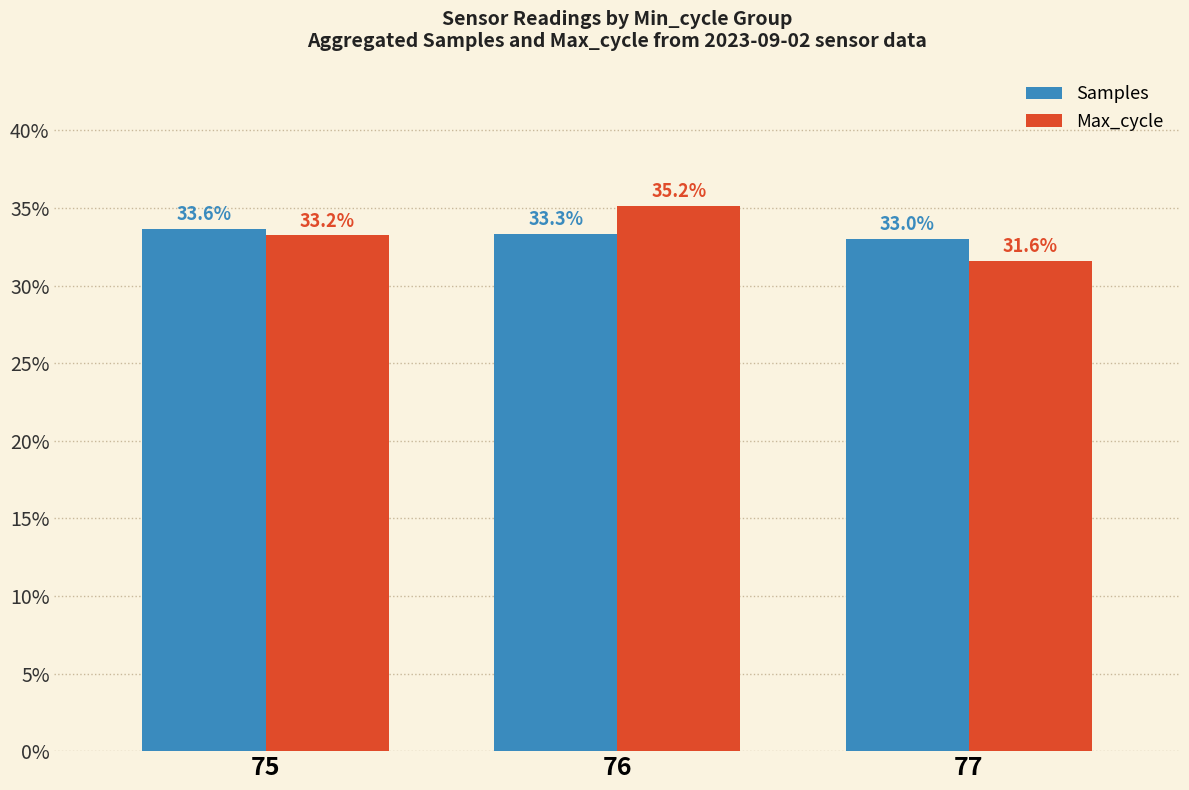

What is the total value across all series at 76?

68.5